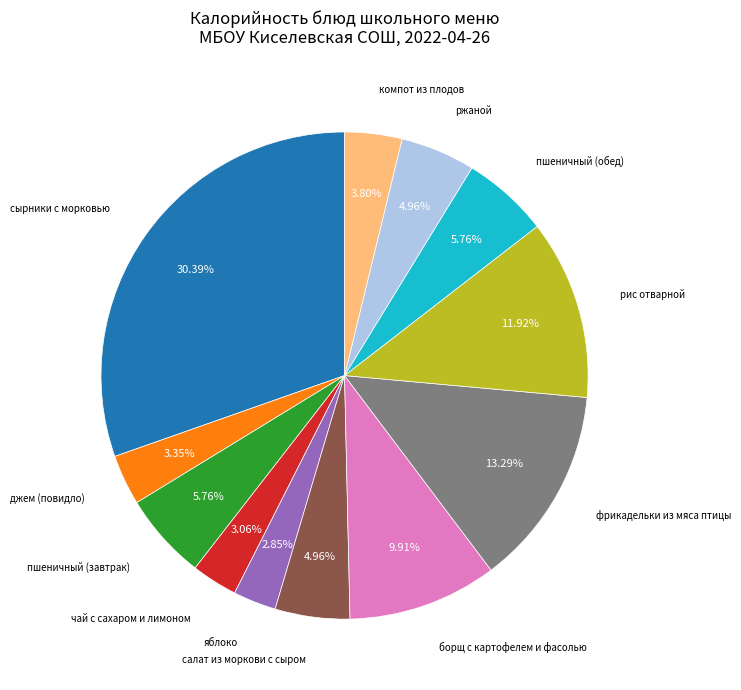

Is there a majority slice in this chart?

No